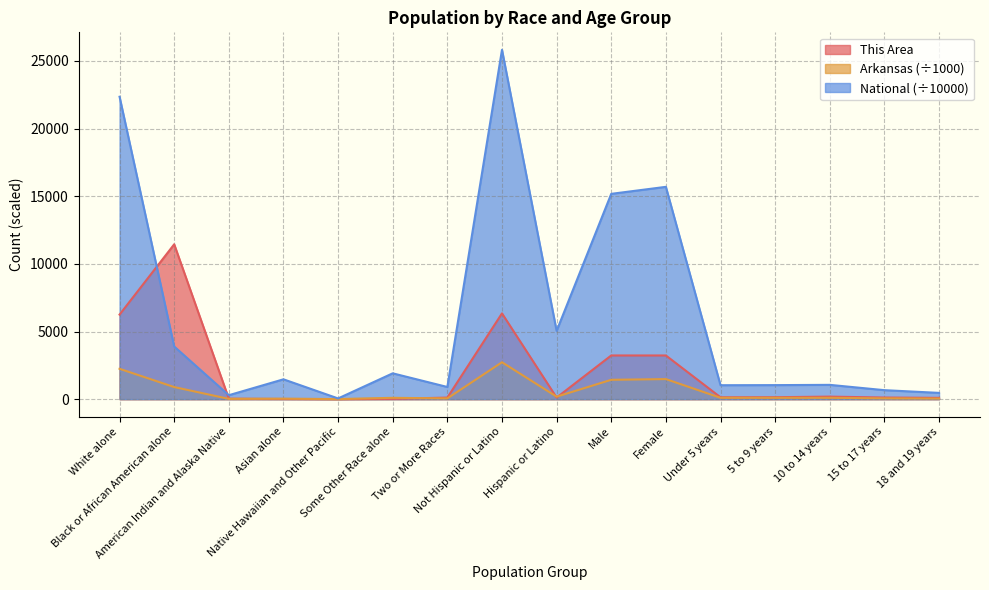

What is the sum of all This Area values?

31509.0